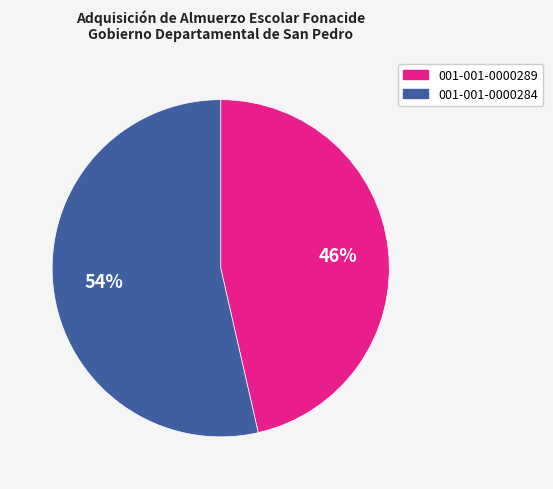

Does any single category account for the majority?

Yes